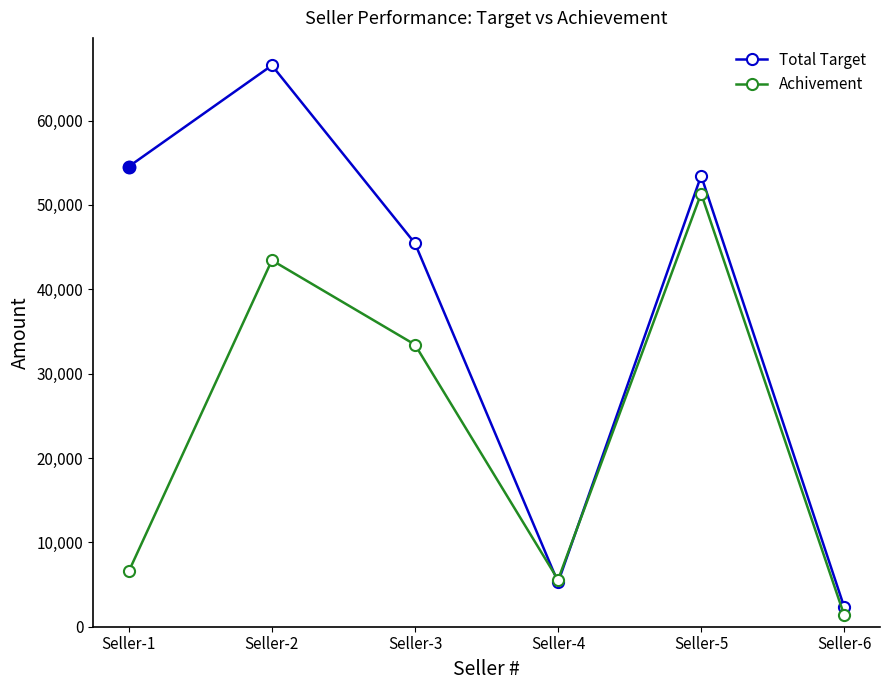

Rank the categories by Achivement value from highest to lowest.

Seller-5, Seller-2, Seller-3, Seller-1, Seller-4, Seller-6